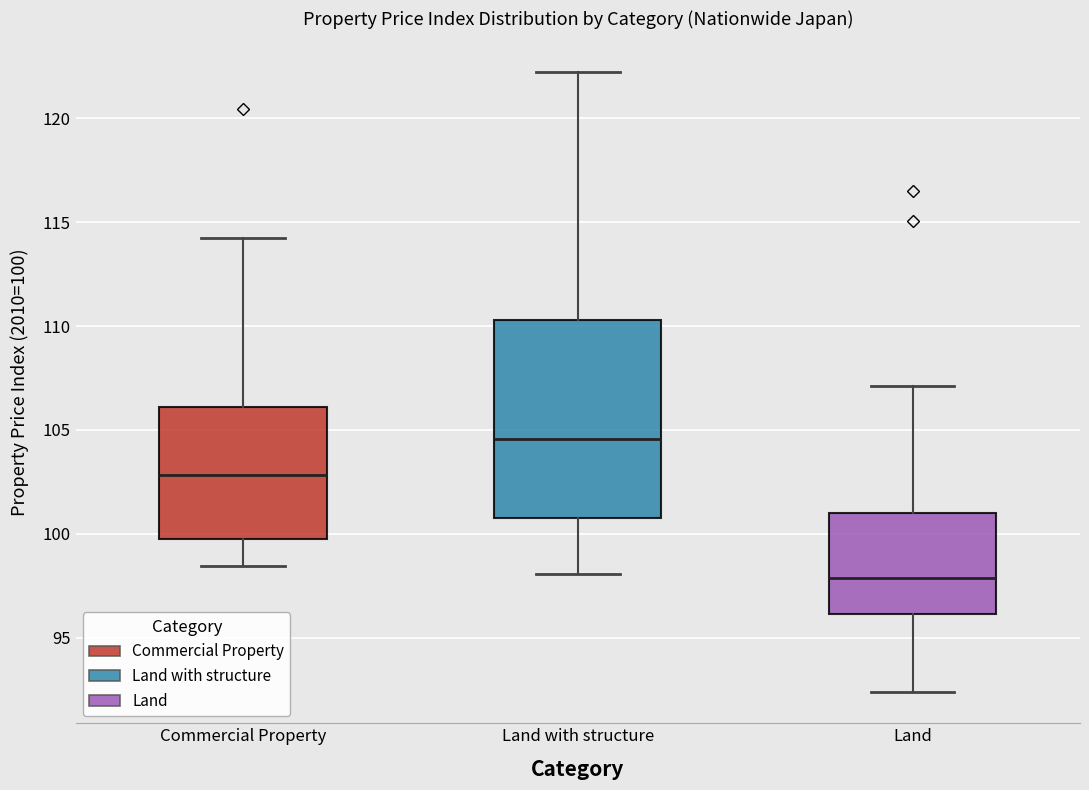

Which box has the highest median line?

Land with structure